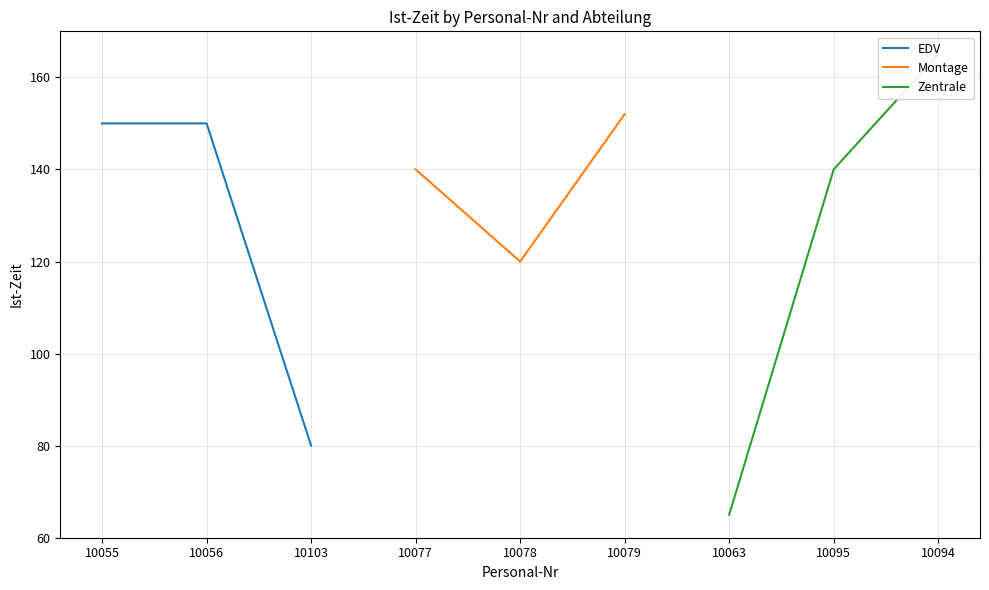

The value of EDV at 10056 is 227. True or false?

False